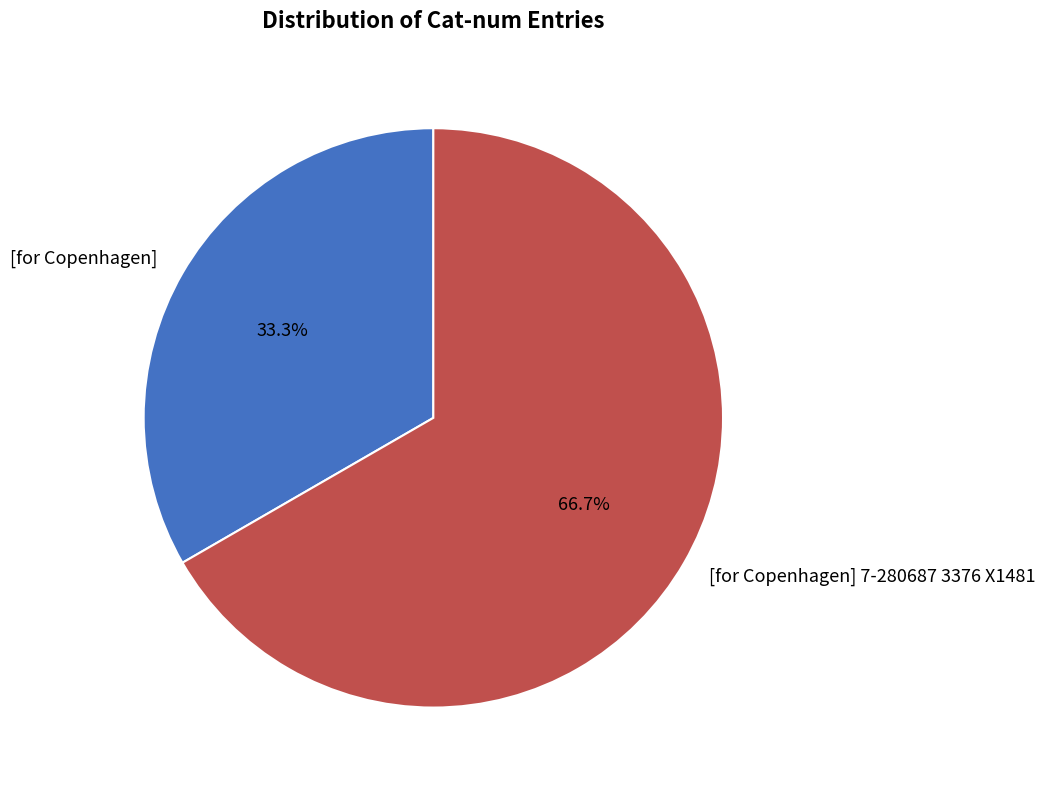

Rank the categories by value from highest to lowest.

[for Copenhagen] 7-280687 3376 X1481, [for Copenhagen]